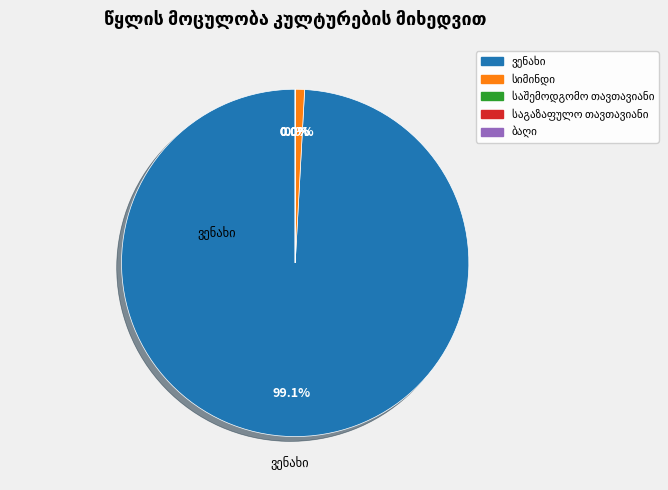

Which has a higher value, საშემოდგომო თავთავიანი or ბაღი?

საშემოდგომო თავთავიანი